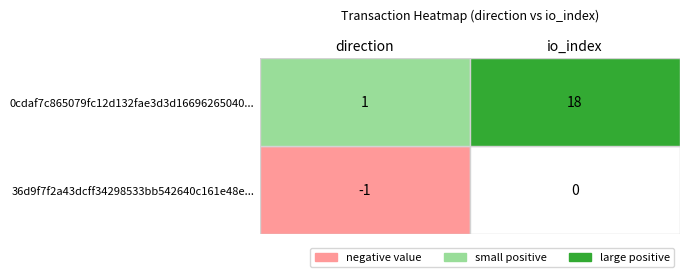

The value of 0cdaf7c865079fc12d132fae3d3d16696265040 at 0 is 1. True or false?

True